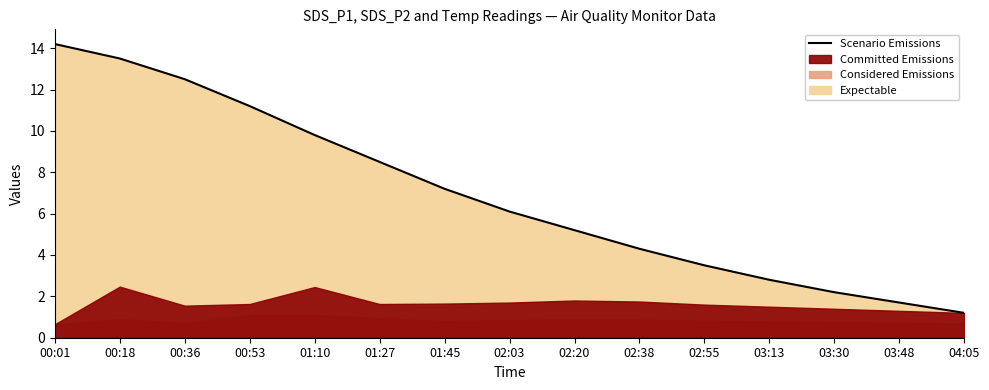

Reading left to right, what are all the values shown in this chart?

00:01=14.2	00:18=13.5	00:36=12.5	00:53=11.2	01:10=9.8	01:27=8.5	01:45=7.2	02:03=6.1	02:20=5.2	02:38=4.3	02:55=3.5	03:13=2.8	03:30=2.2	03:48=1.7	04:05=1.2